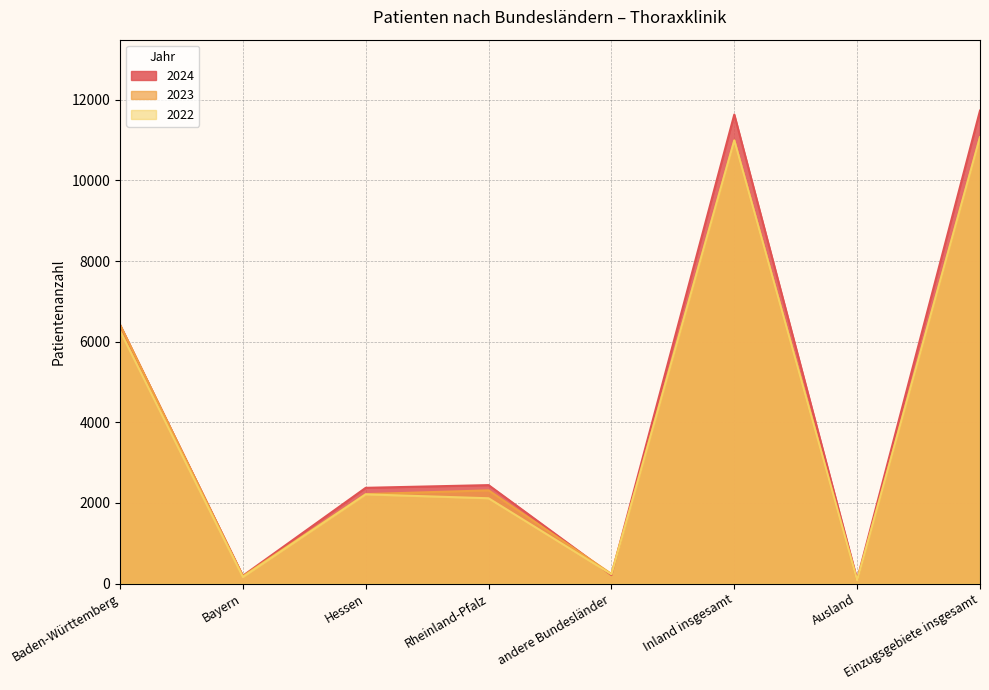

Which series ends up on top after the final intersection of 2023 and 2024?

2024